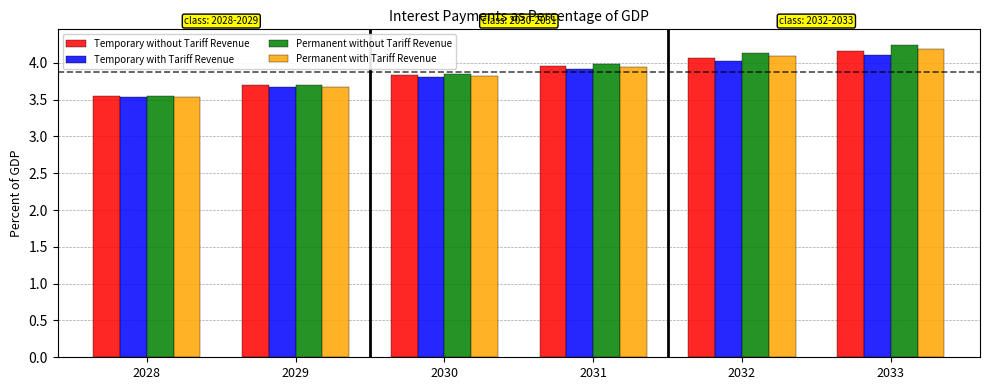

What is the total value across all series at 2029?

14.8